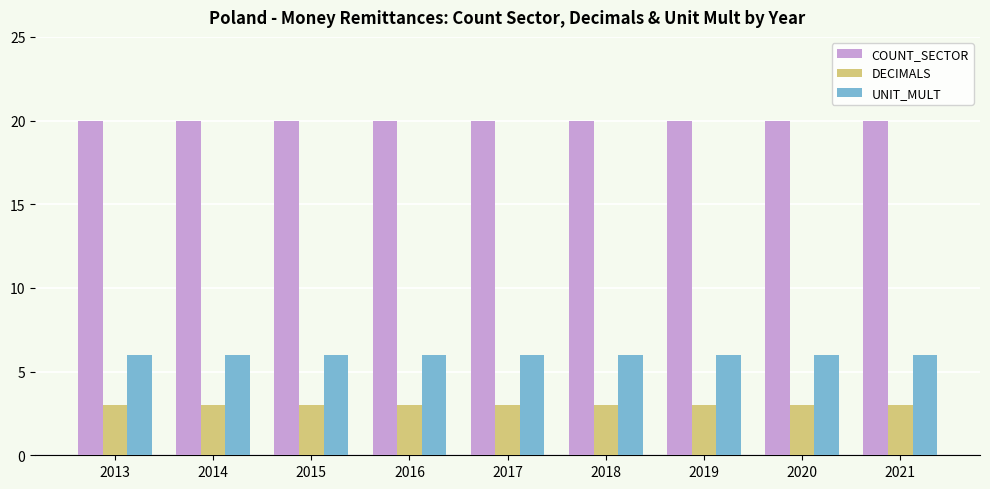

What are all the series names shown in the legend?

COUNT_SECTOR, DECIMALS, UNIT_MULT